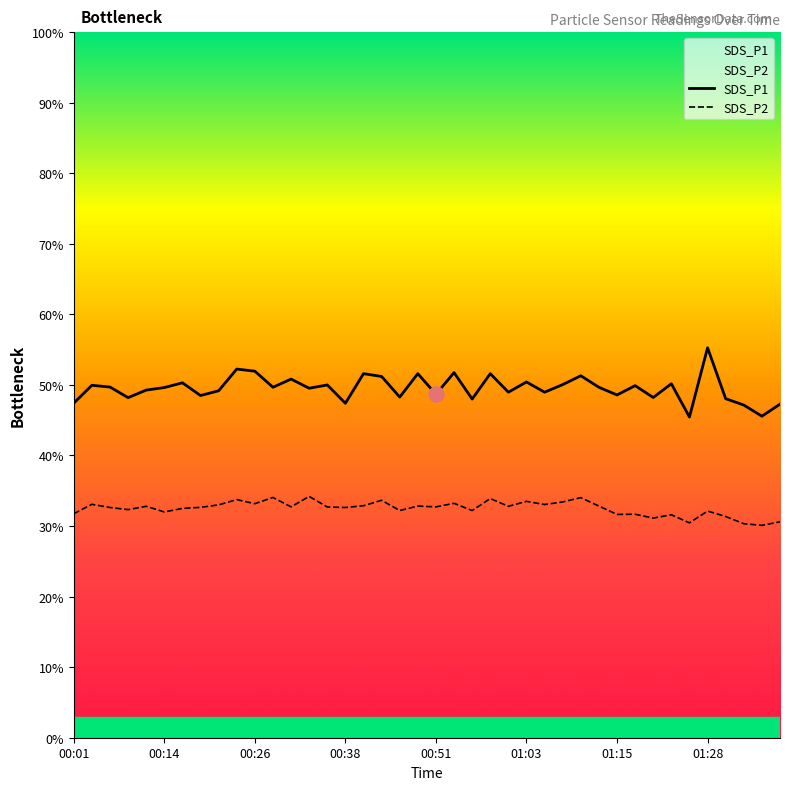

What is the total value across all series at 00:38?

80.0